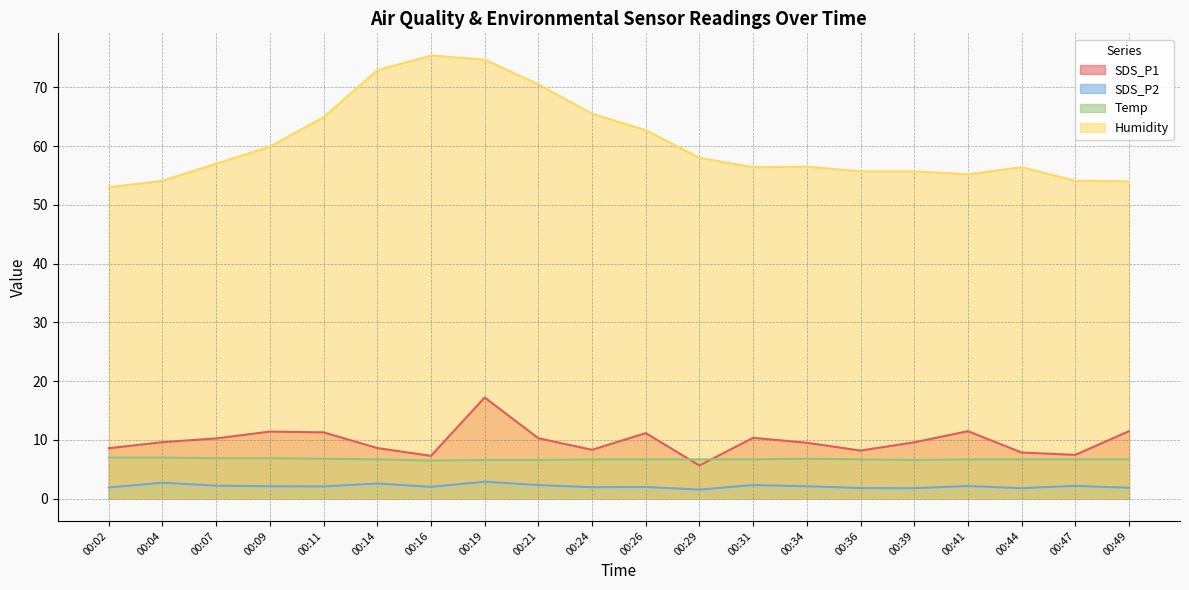

What is the difference between the SDS_P2 values at 00:49 and 00:41?

0.3